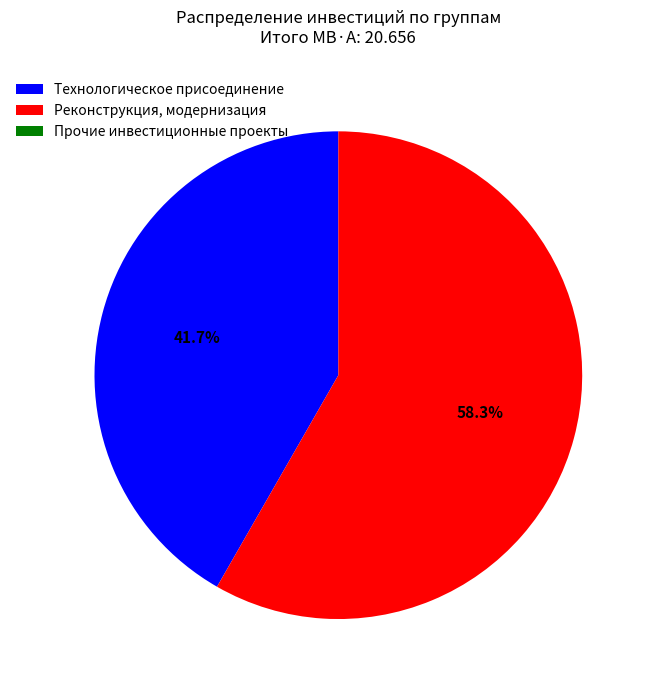

What is the largest slice in the pie chart?

Реконструкция, модернизация